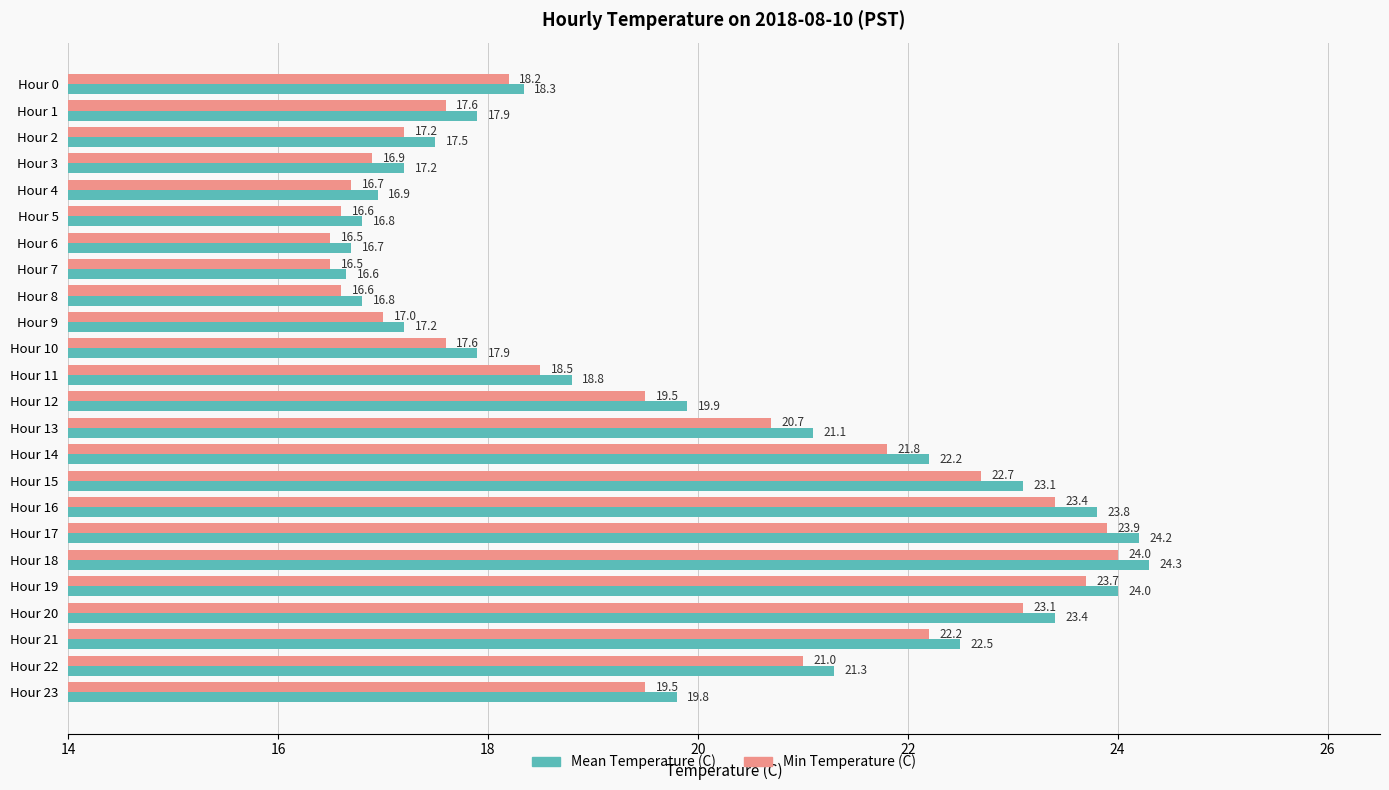

What is the maximum value for Min Temperature (C)?

24.0